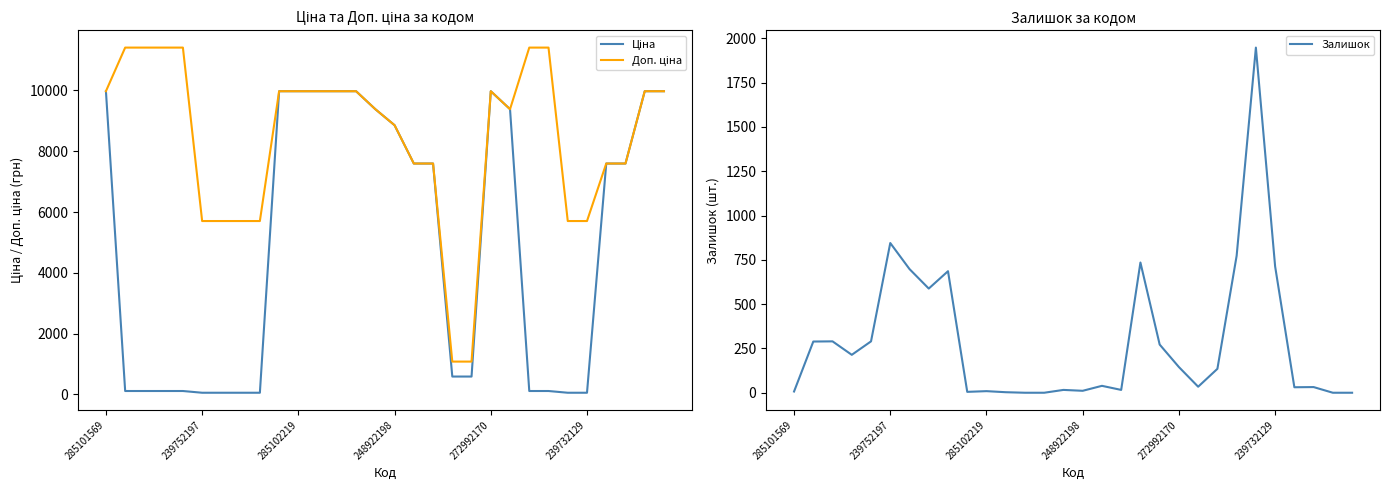

What are all the series names shown in the legend?

Ціна, Доп. ціна, Залишок